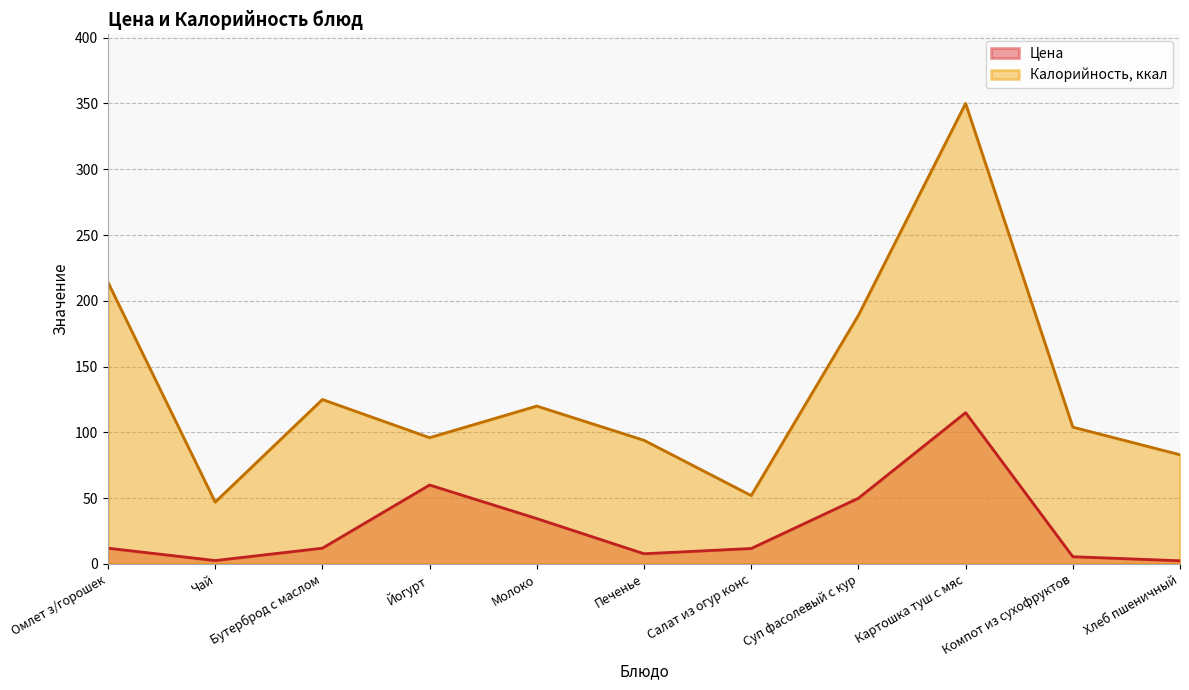

List the series in order of their peak value, lowest first.

Цена, Калорийность, ккал